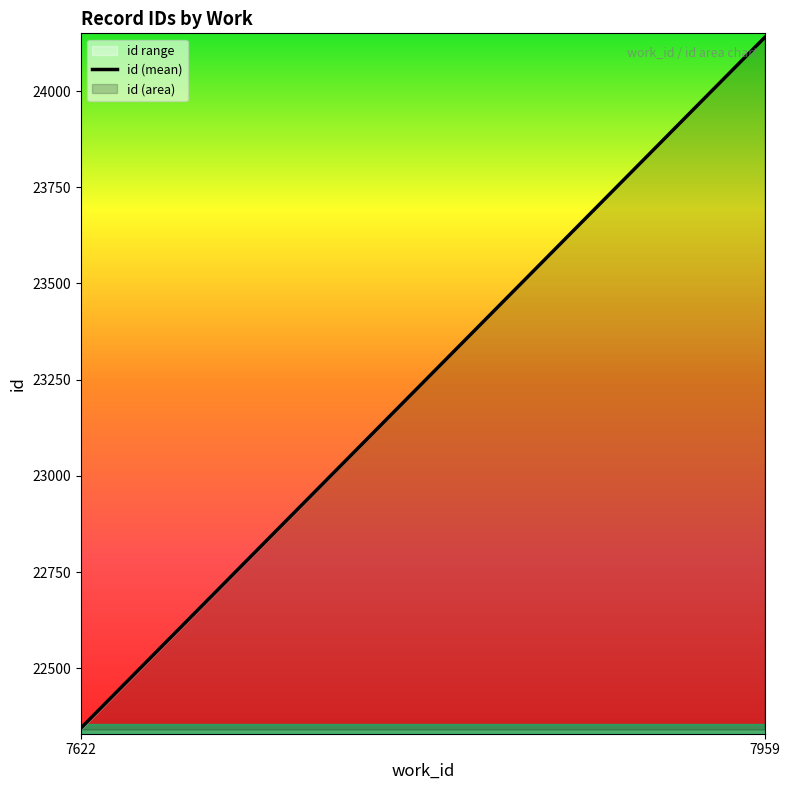

What is the value of the 2nd point from the left?

24139